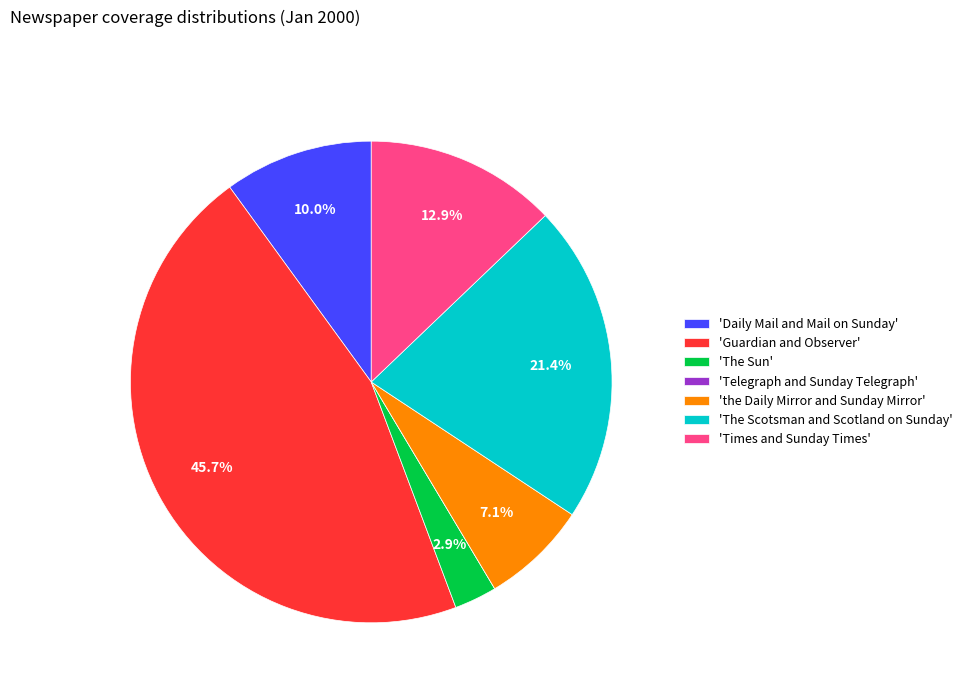

What portion of the pie excludes 'the Daily Mirror and Sunday Mirror'?

92.9%